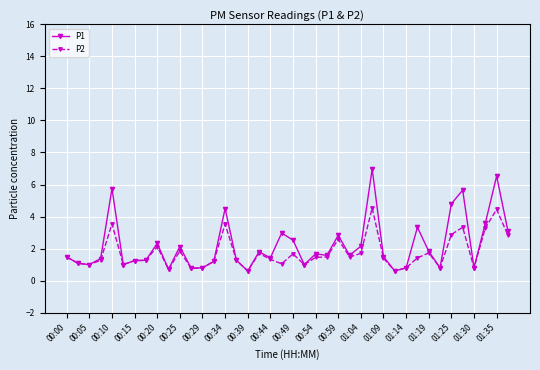

True or false: P1 has more than 0 interior local peaks.

True